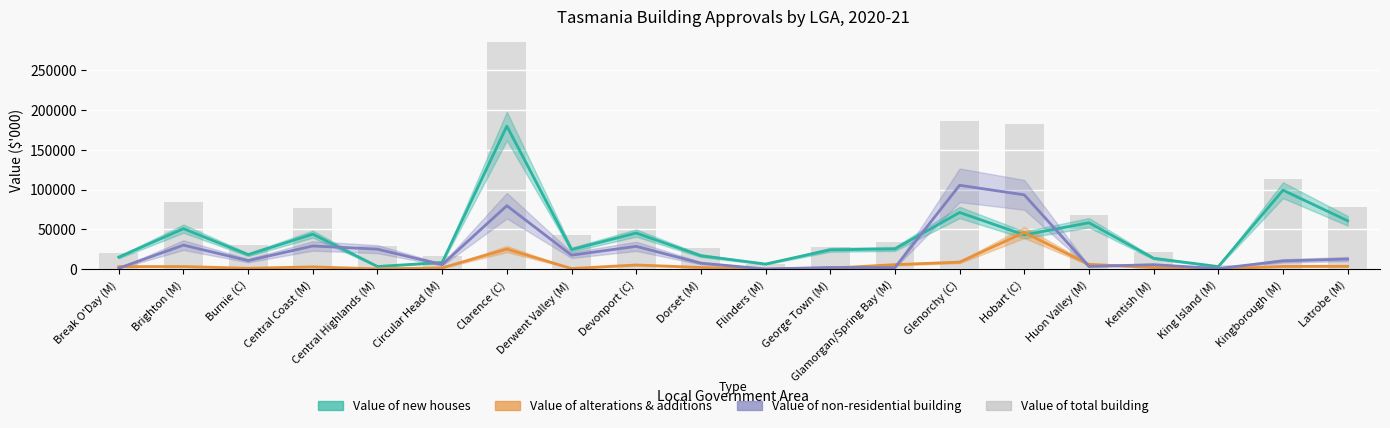

What is the difference between the maximum and minimum values?

279543.7